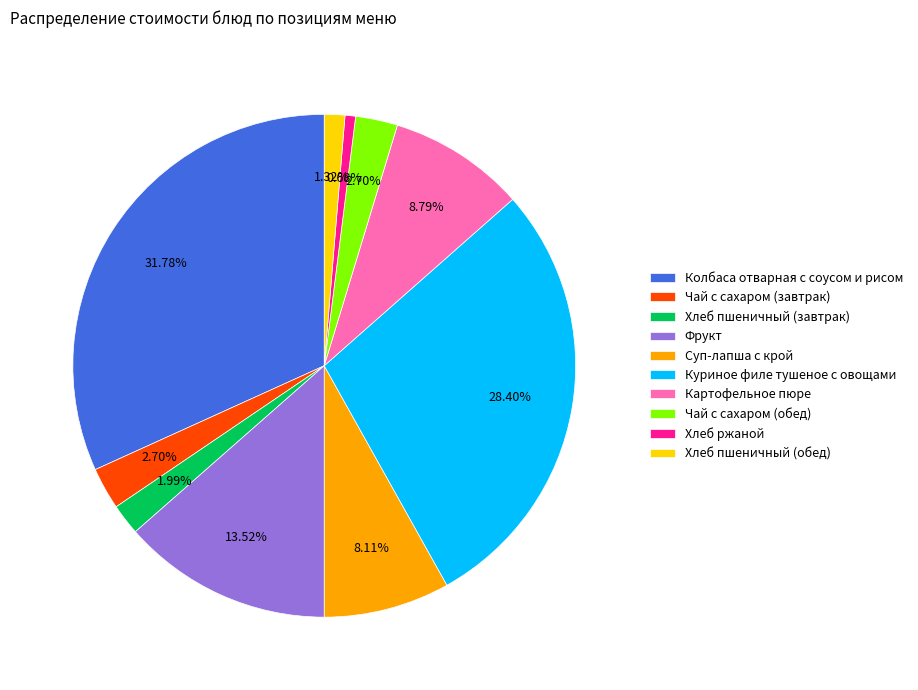

Count the number of slices in the pie.

10